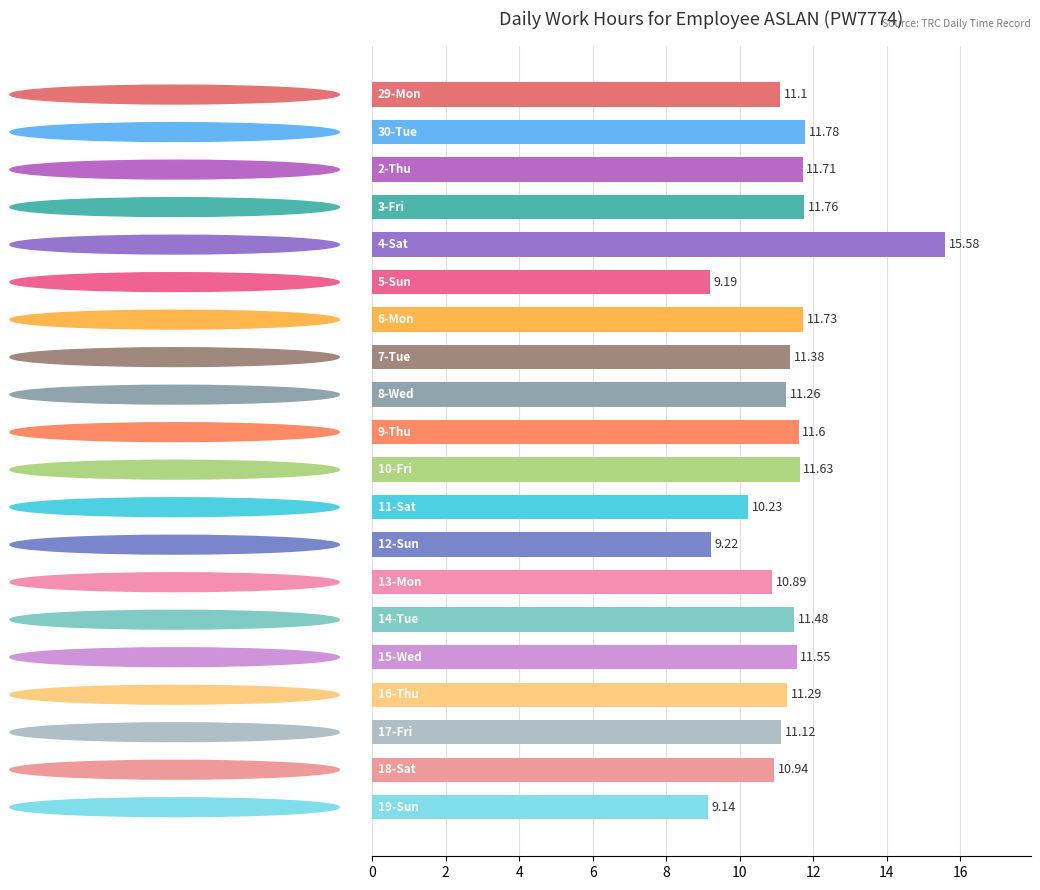

What is the smallest value displayed?

9.1